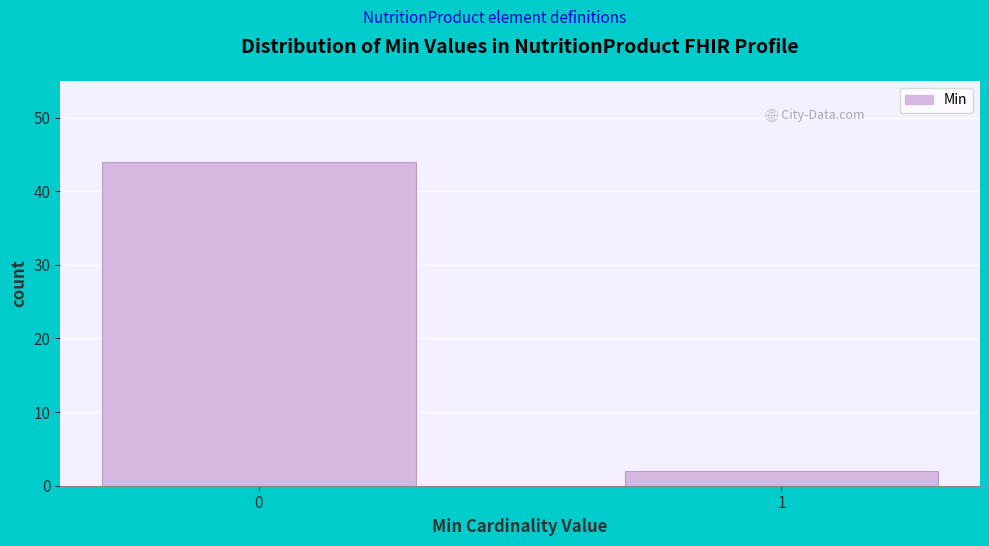

Reading right to left, transcribe all the data shown in this chart.

1=2	0=44